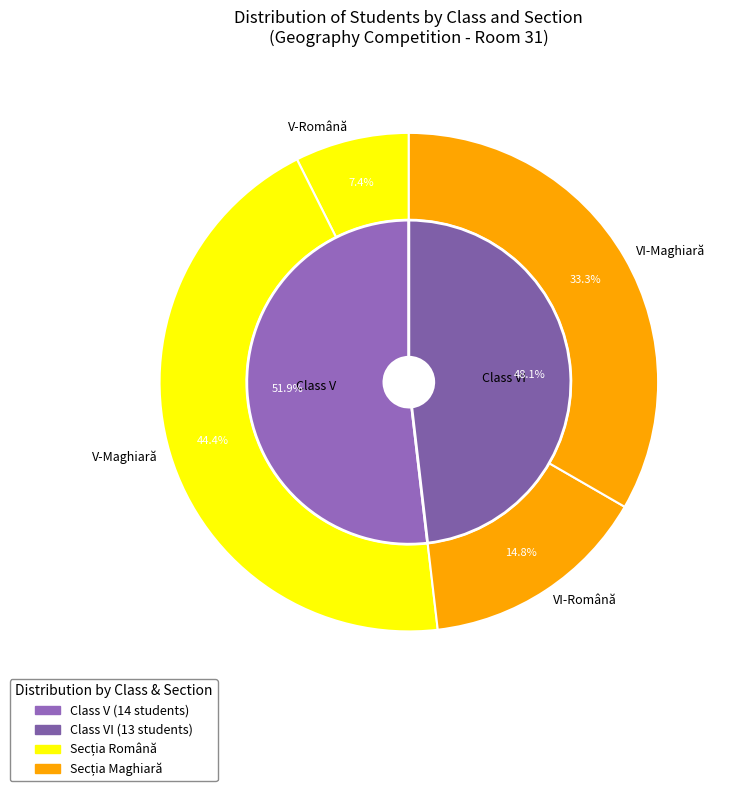

Is it true that VI is 65% of the pie?

False